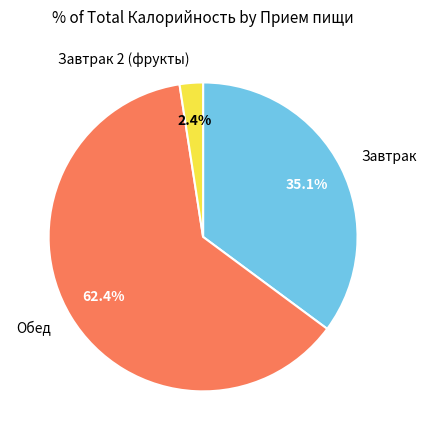

How many segments does this pie chart have?

3